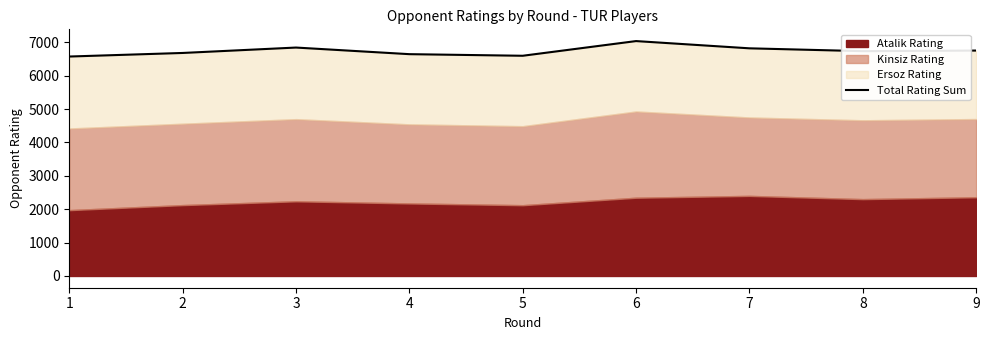

Which label corresponds to the smallest value in the chart?

1